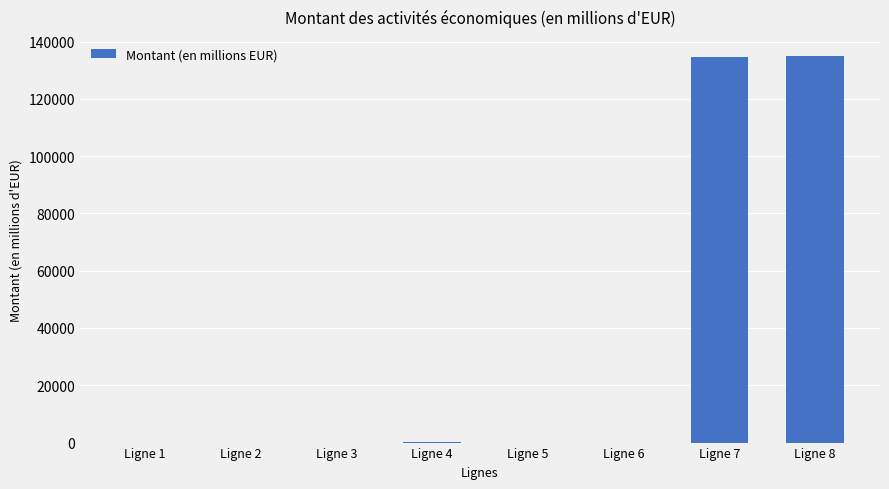

Does the chart contain stacked bars?

No